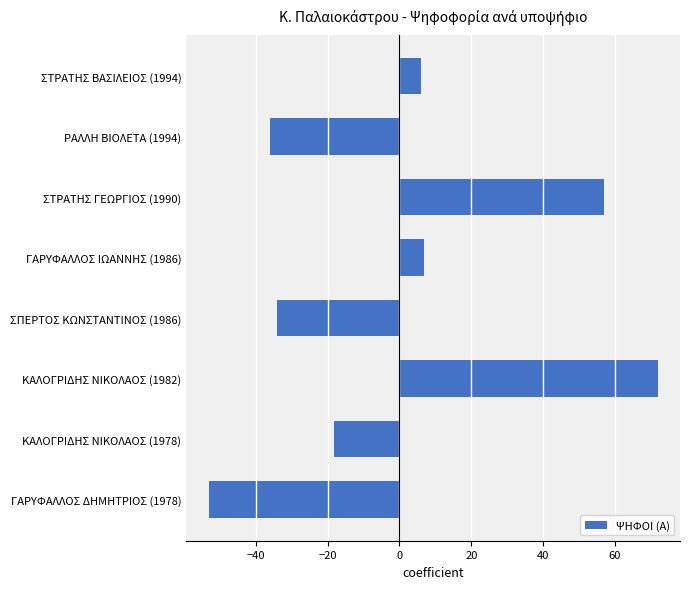

What is the difference between the values at ΡΑΛΛΗ ΒΙΟΛΕΤΑ (1994) and ΚΑΛΟΓΡΙΔΗΣ ΝΙΚΟΛΑΟΣ (1982)?

108.0